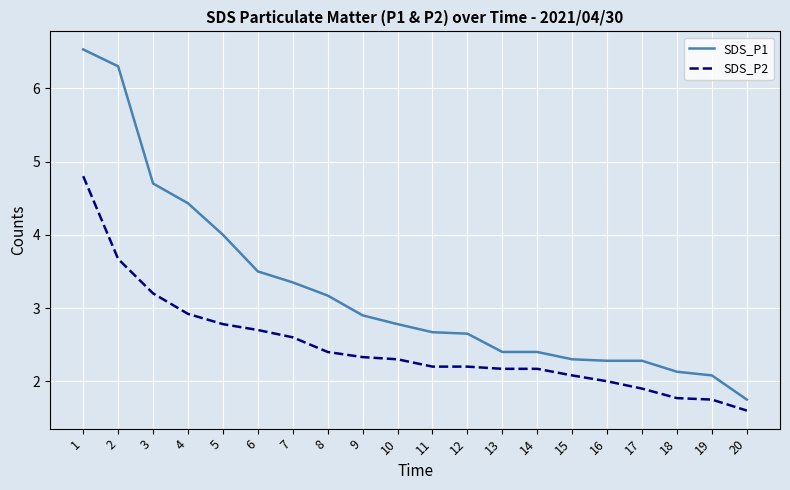

True or false: SDS_P2 and SDS_P1 cross at least once.

False